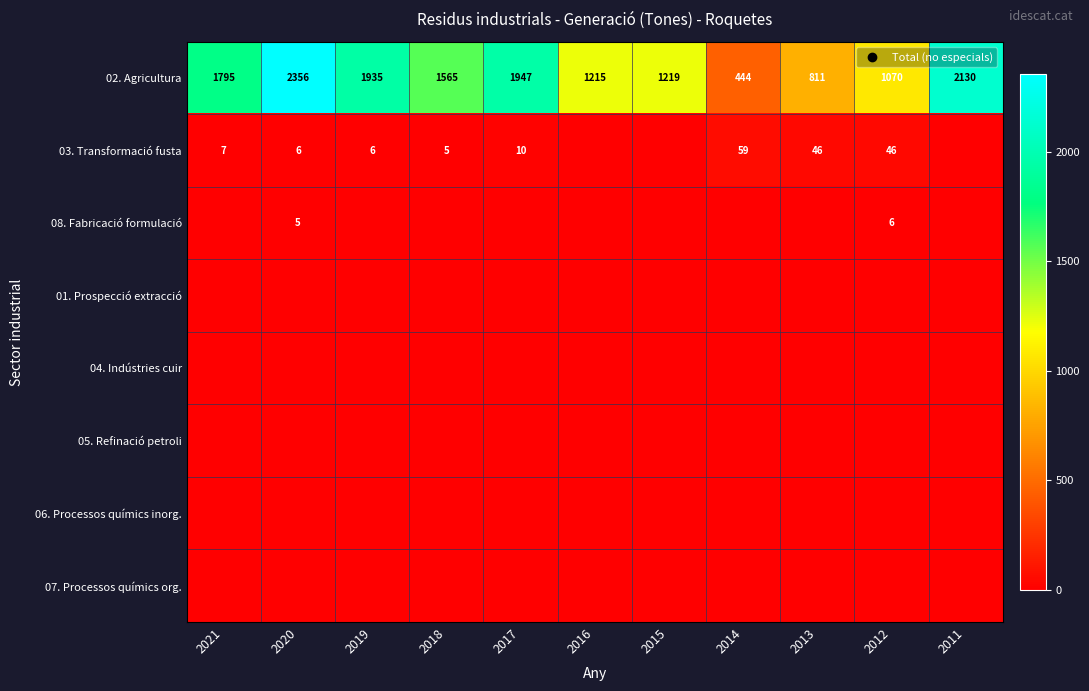

What is the total value across all series at 2019?

1941